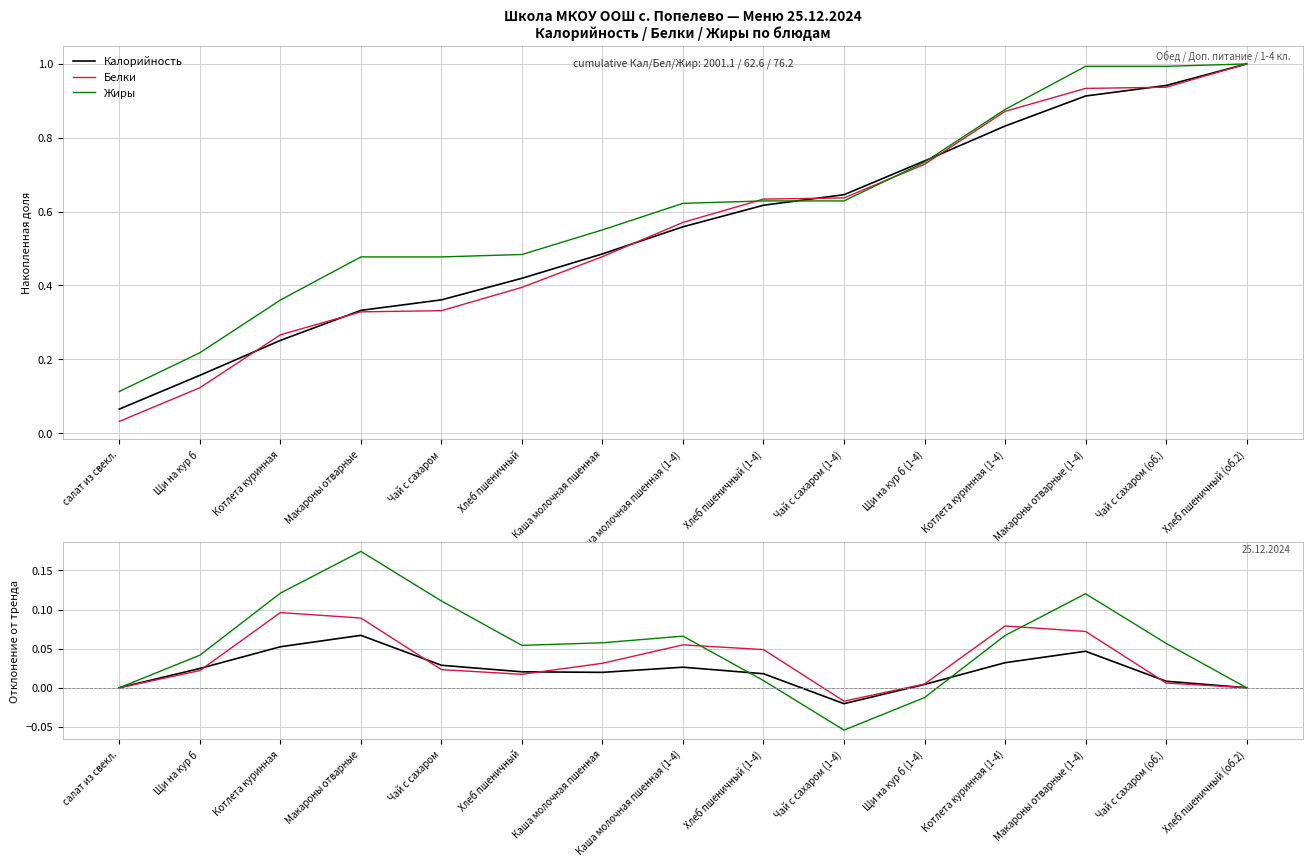

Where do Белки and Калорийность first cross each other?

Щи на кур б and Котлета куринная